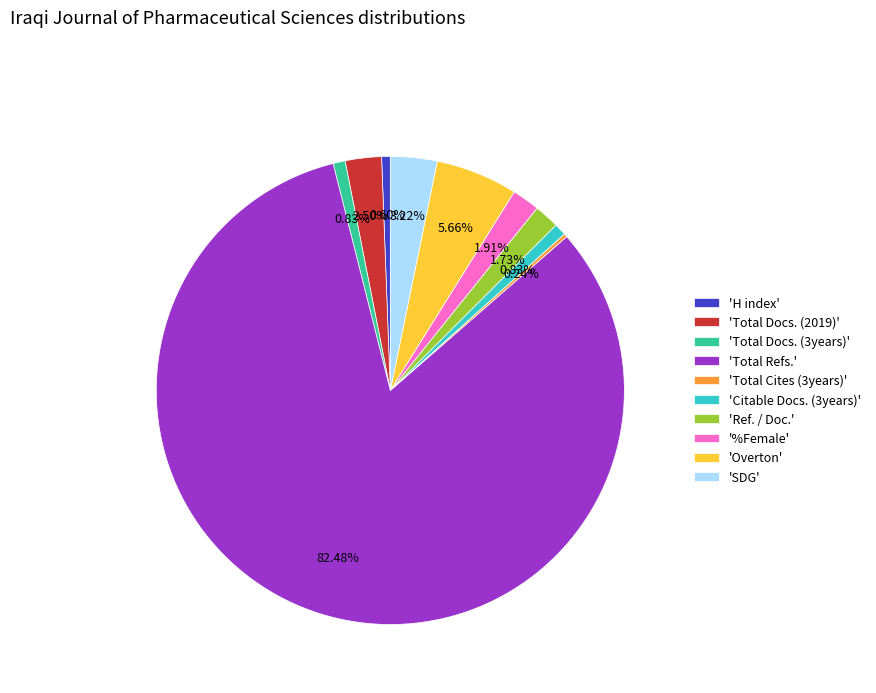

Which slice is the largest?

'Total Refs.'